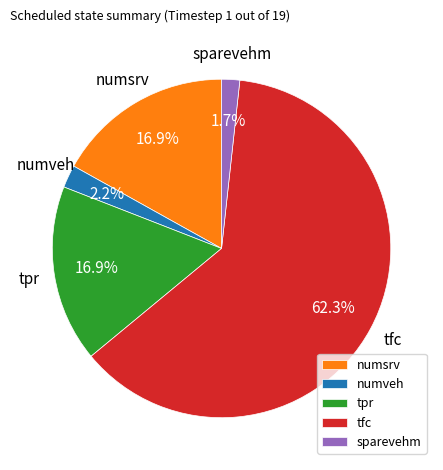

How many segments does this pie chart have?

5